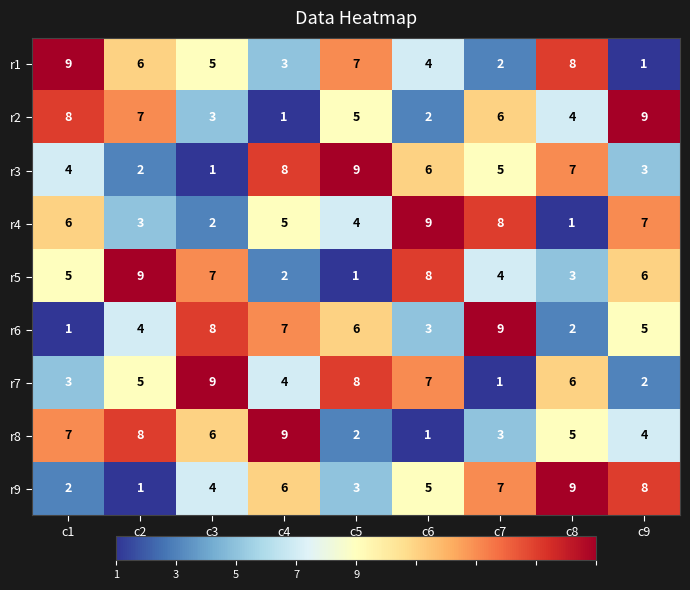

What is the difference between the second highest and minimum values in the r7 series?

7